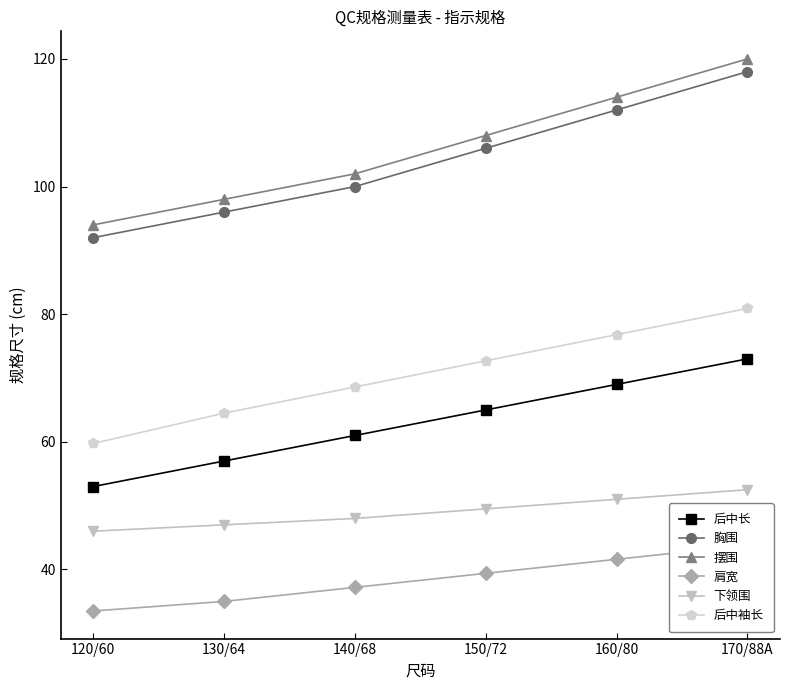

Rank the series at 120/60 from highest to lowest value.

摆围, 胸围, 后中袖长, 后中长, 下领围, 肩宽